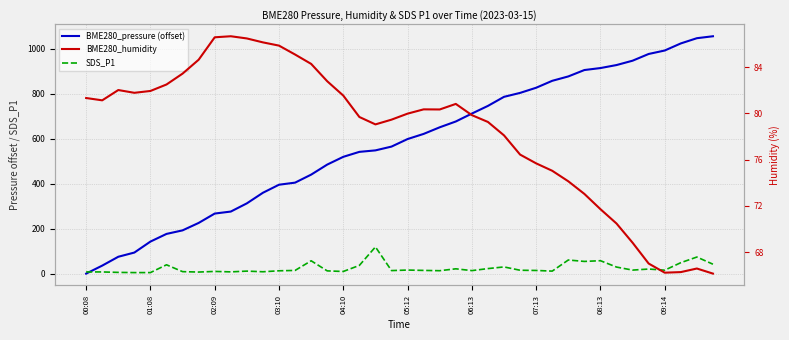

How many interior local valleys does the SDS_P1 series have?

11